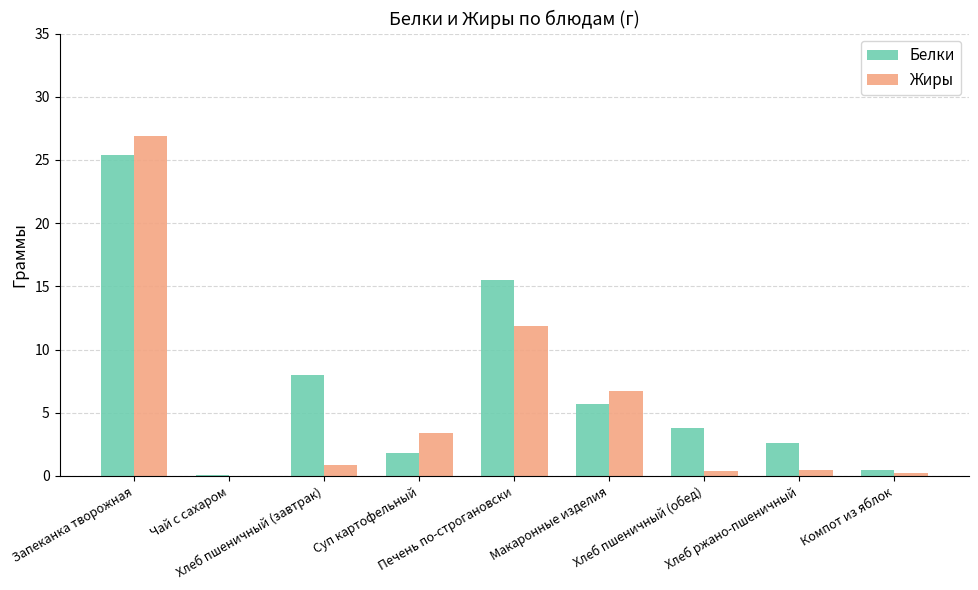

At which category is the sum across all series the highest?

Запеканка творожная